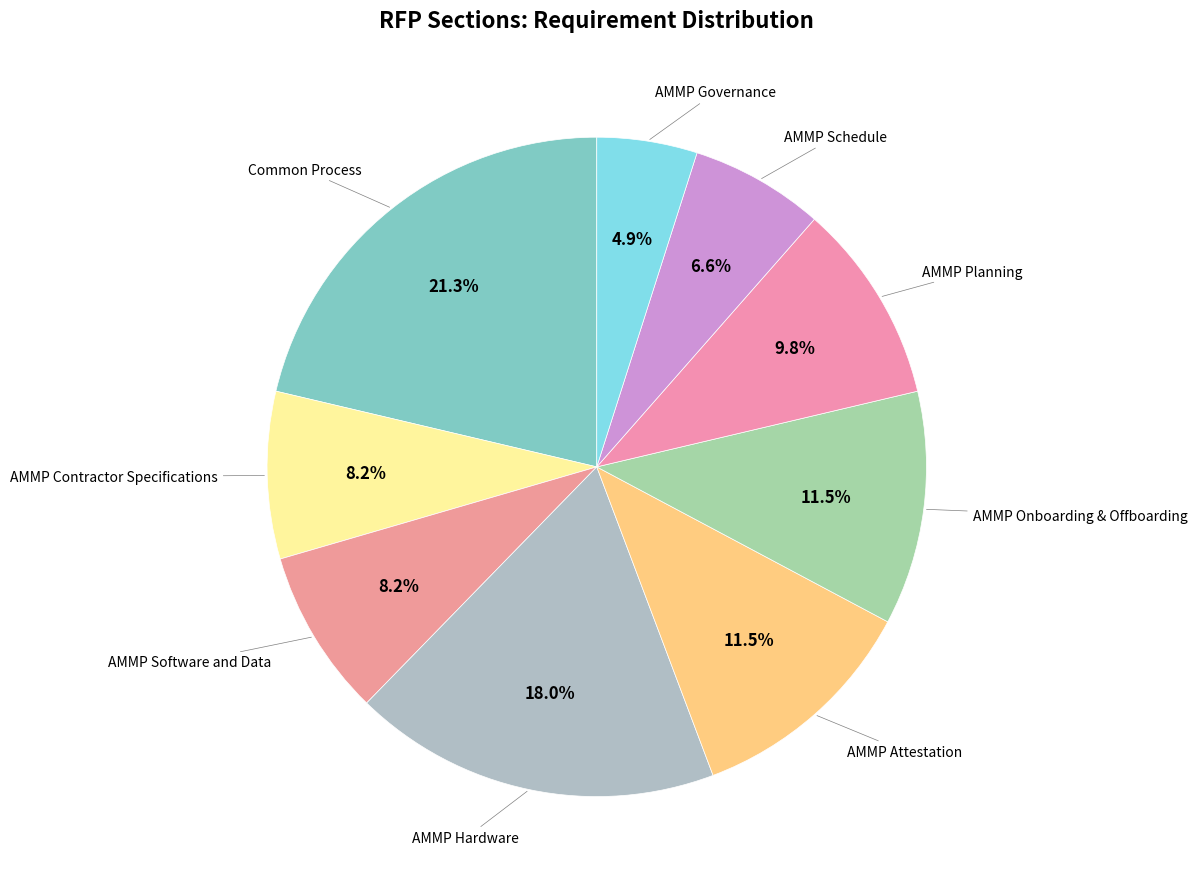

Which slice is the largest?

Common Process